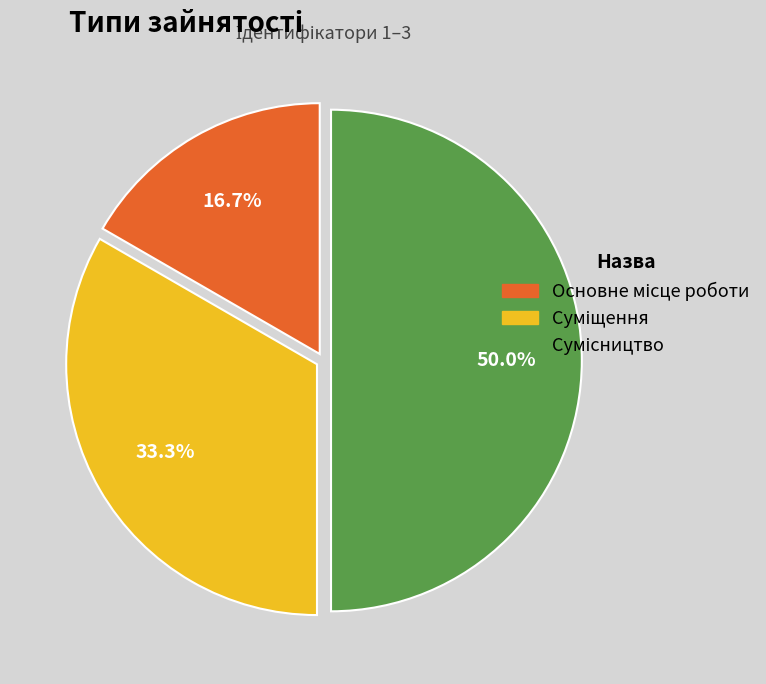

What percentage is the Суміщення slice, to the nearest percent?

33%